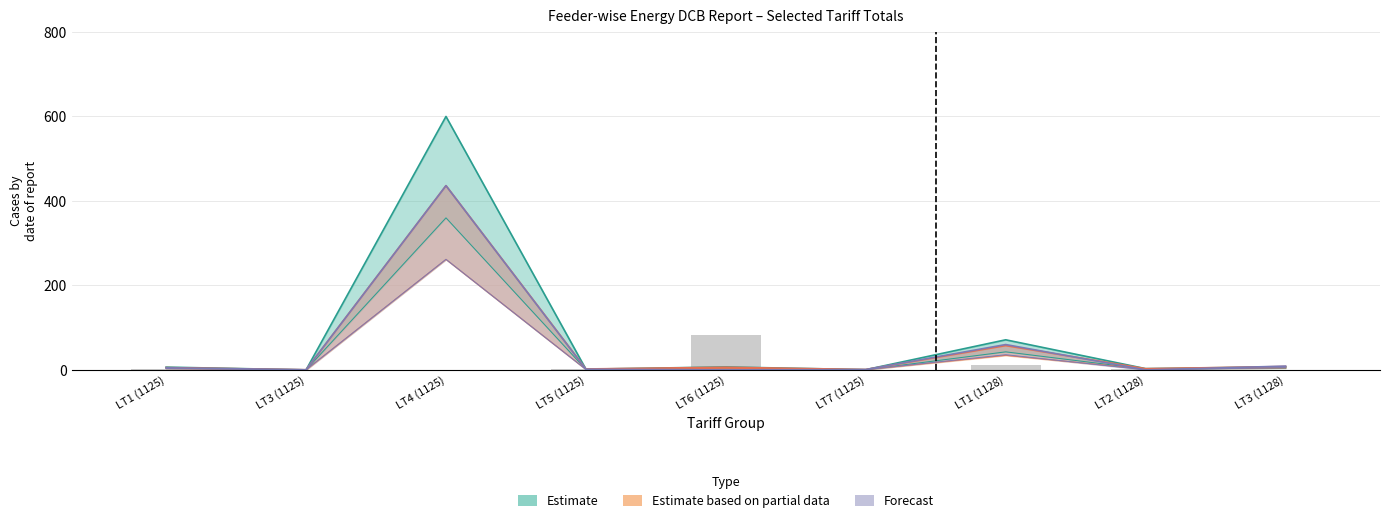

How many categories are shown in the chart?

9